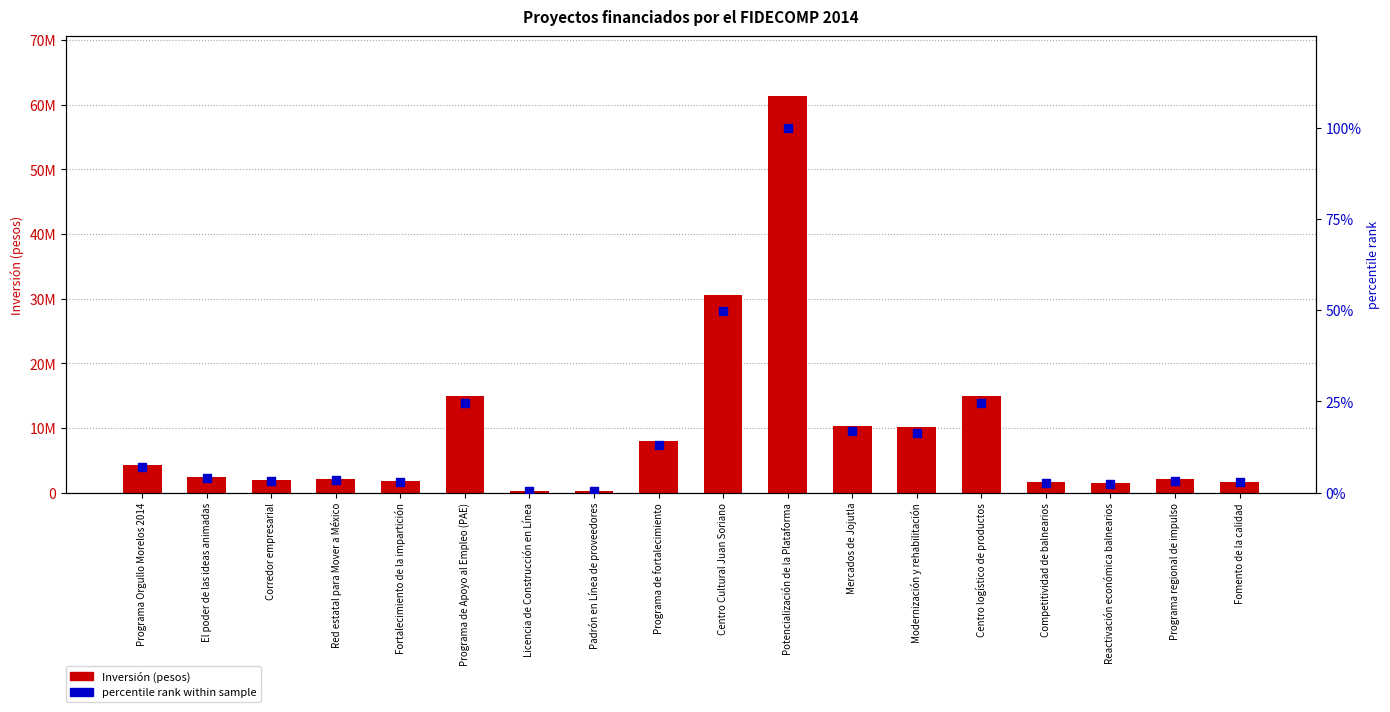

Which series reaches the minimum Y coordinate?

percentile rank within sample